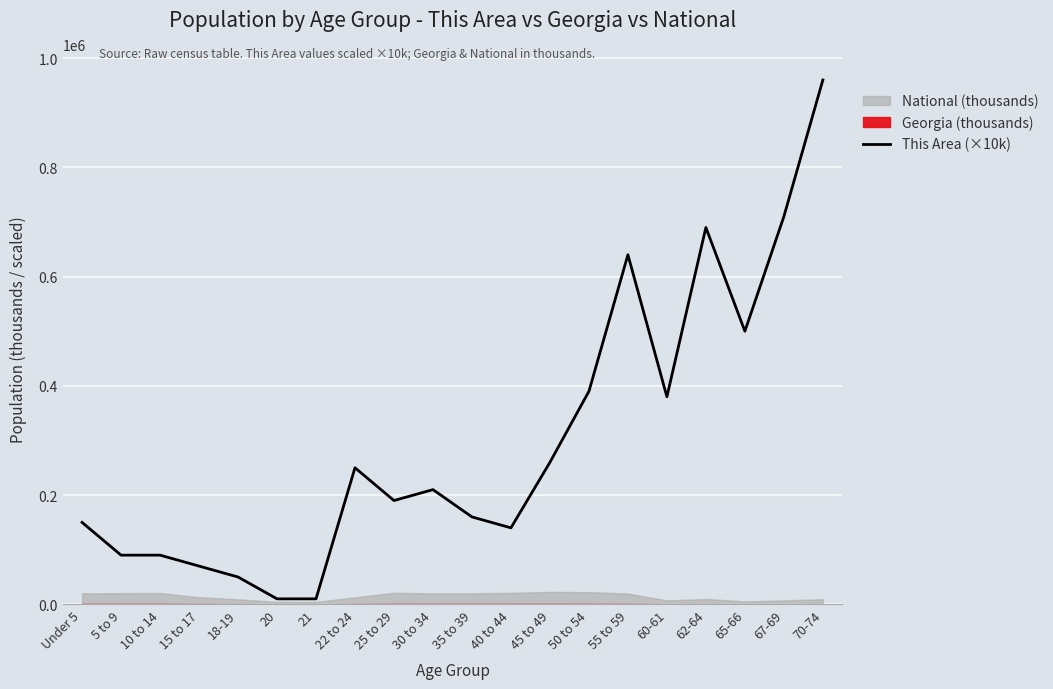

Where is the first local maximum?

22 to 24